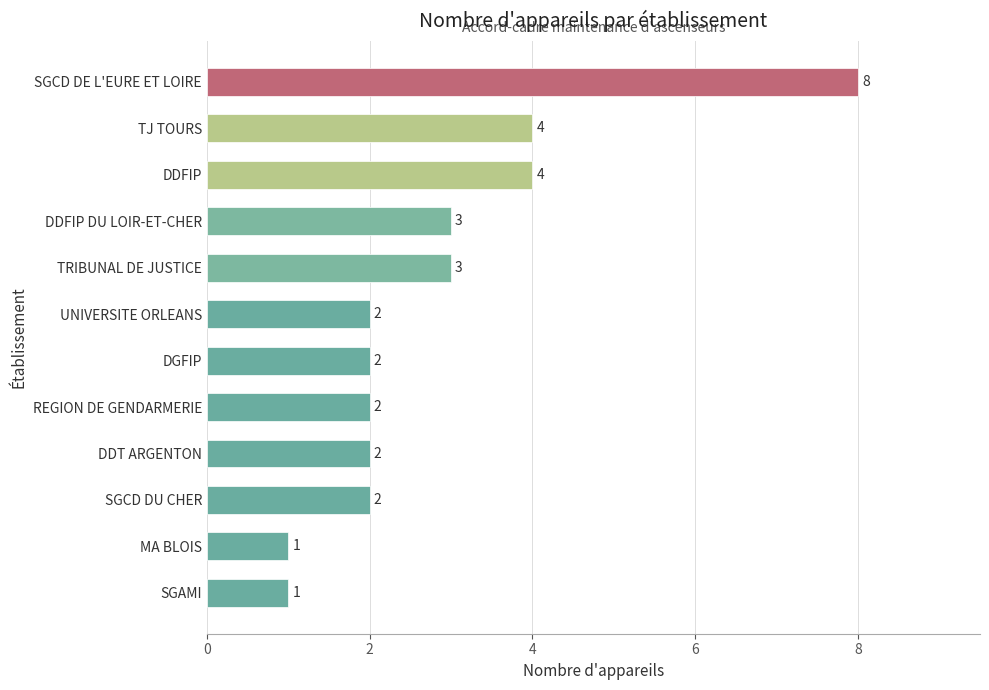

How many values are between 2 and 4?

9